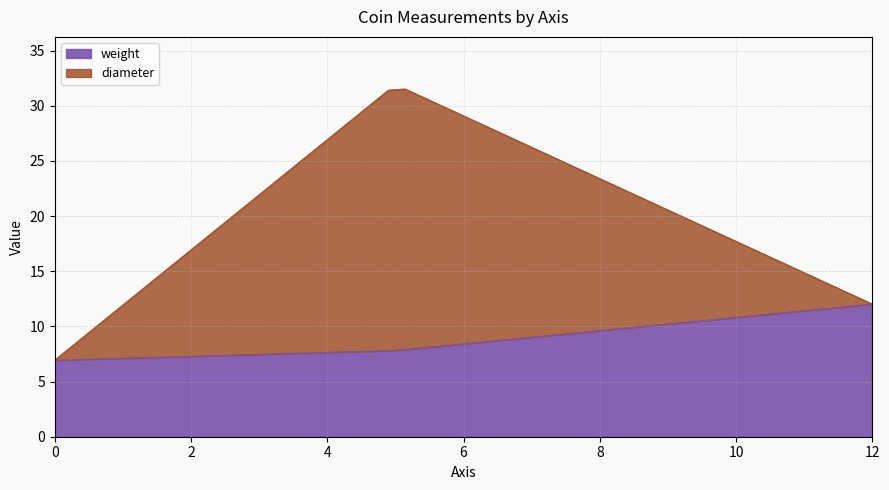

How many categories are shown in the chart?

3